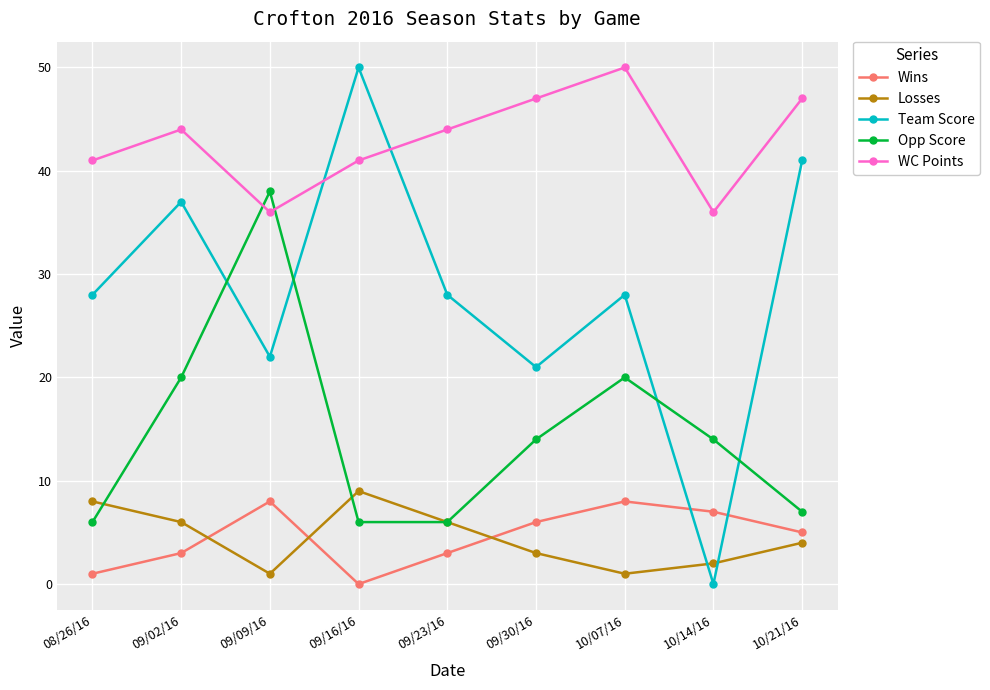

How many intersections are there between Wins and Team Score?

2